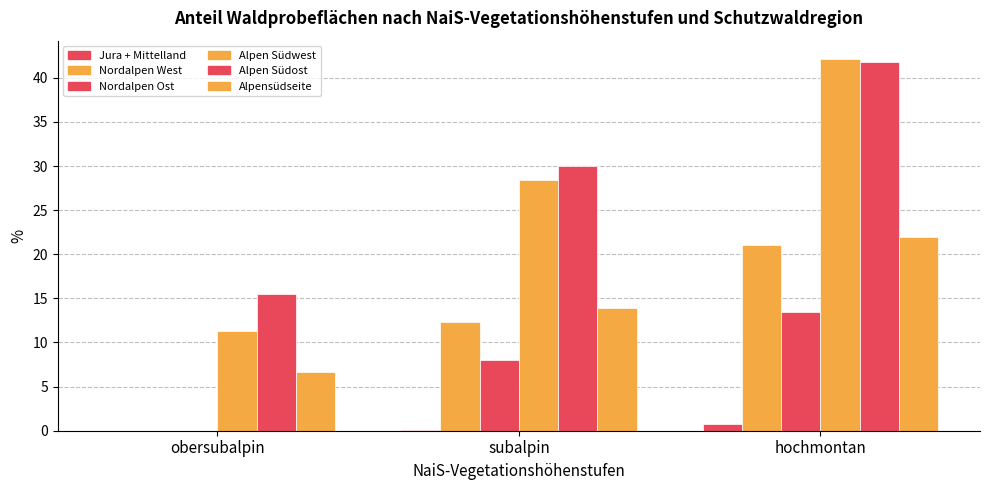

How many series are shown in this chart?

6